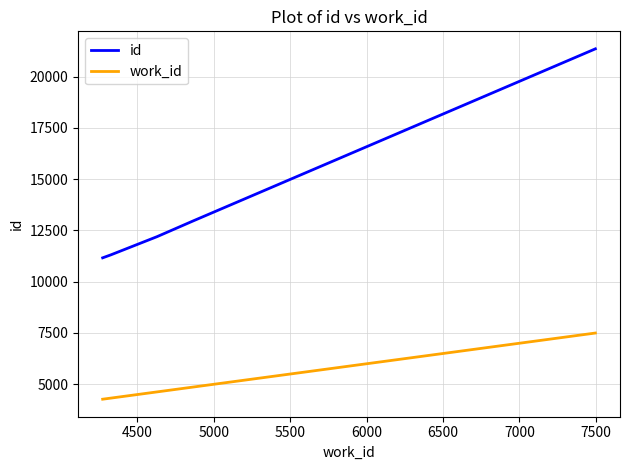

What is the minimum value for id?

11163